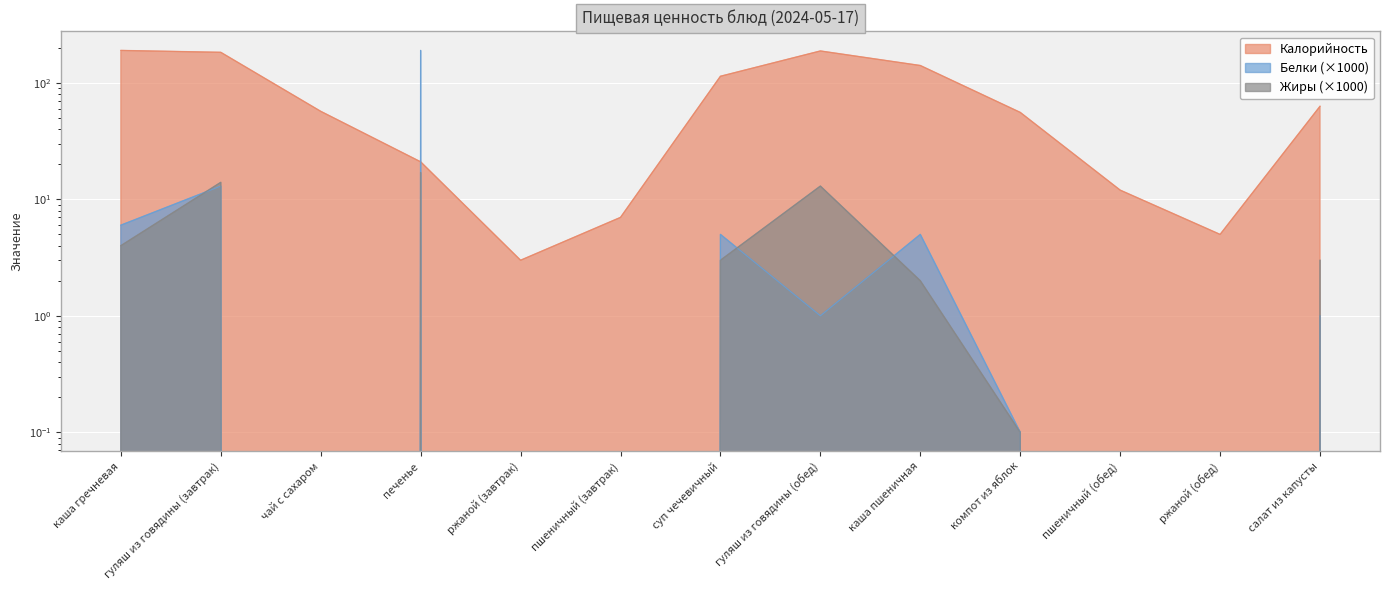

At which label is Жиры (×1000) closest to 8?

каша гречневая